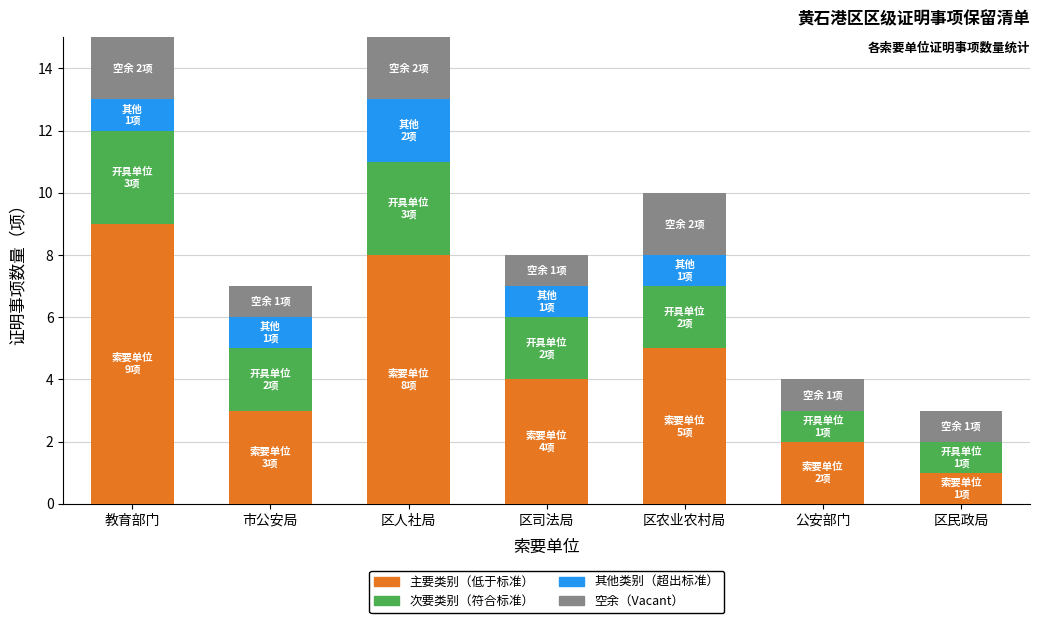

The value of 主要类别（低于标准） at 区农业农村局 is 2. True or false?

False